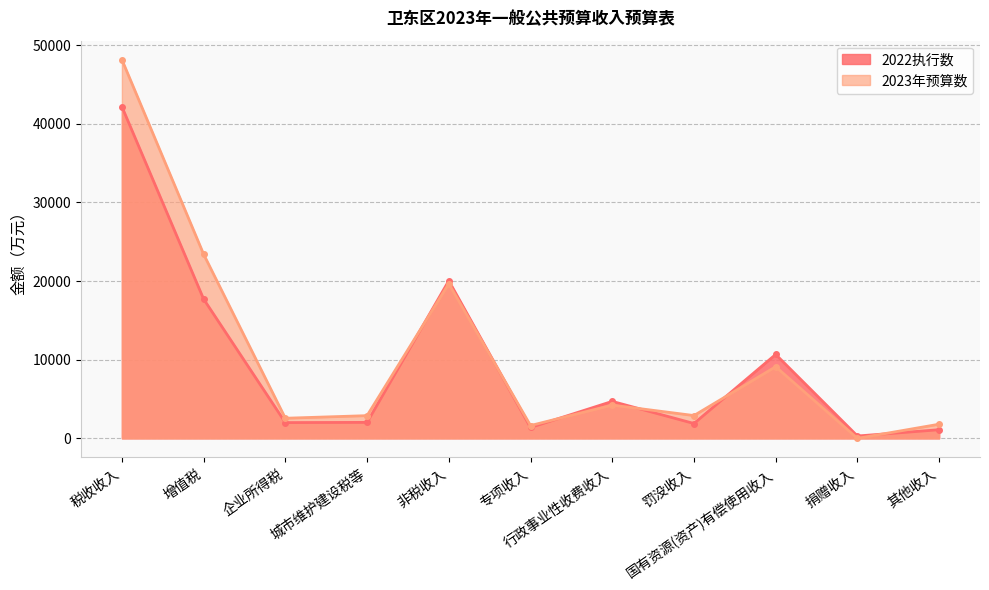

Rank the series at 城市维护建设税等 from highest to lowest value.

2023年预算数, 2022执行数